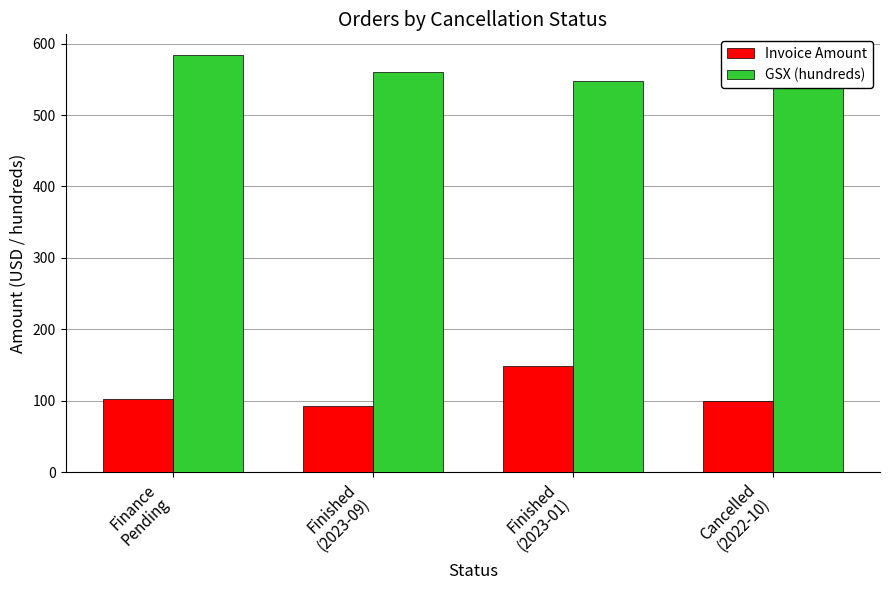

What is the label of the 4th bar from the right?

Finance
Pending